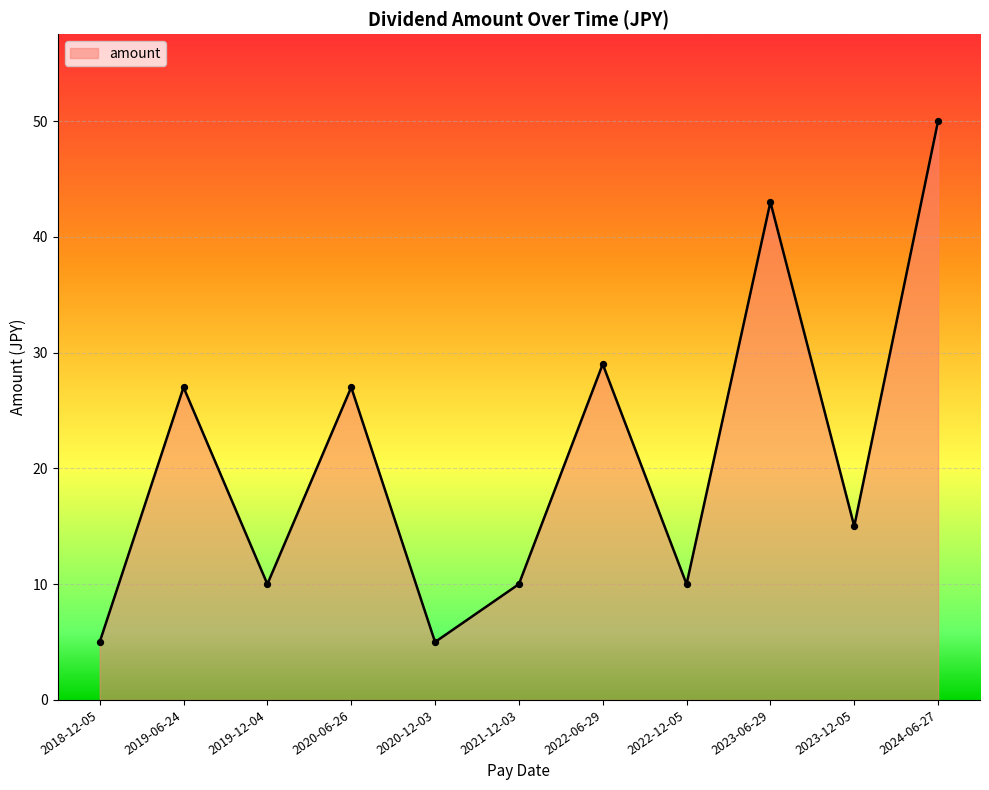

Approximately how many times larger is the value at 2023-12-05 compared to 2022-06-29?

0.5